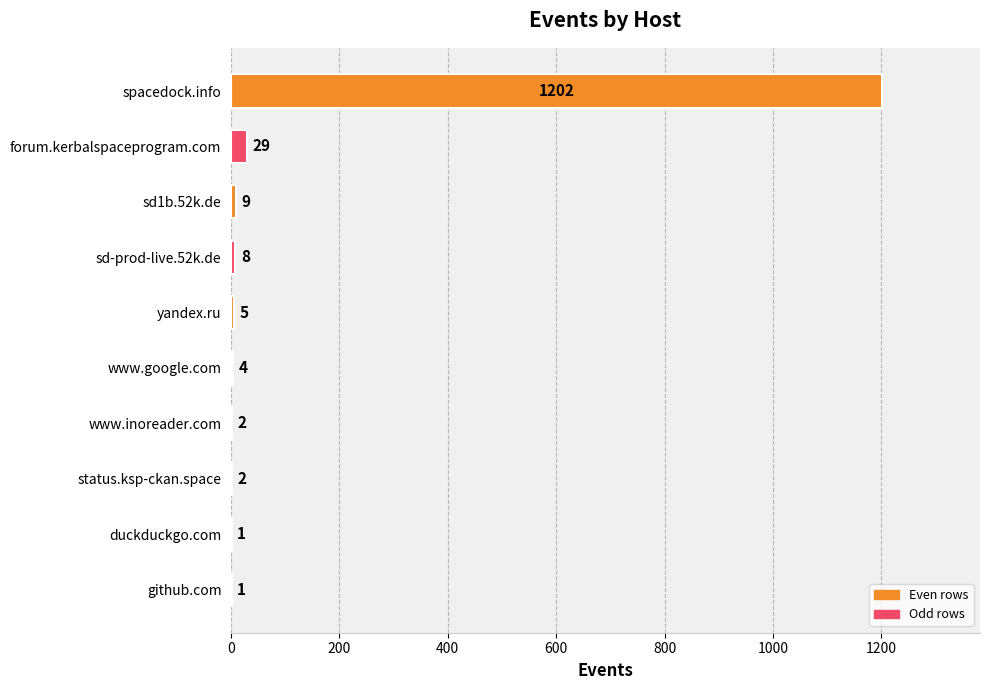

What is the maximum value shown in the chart?

1202